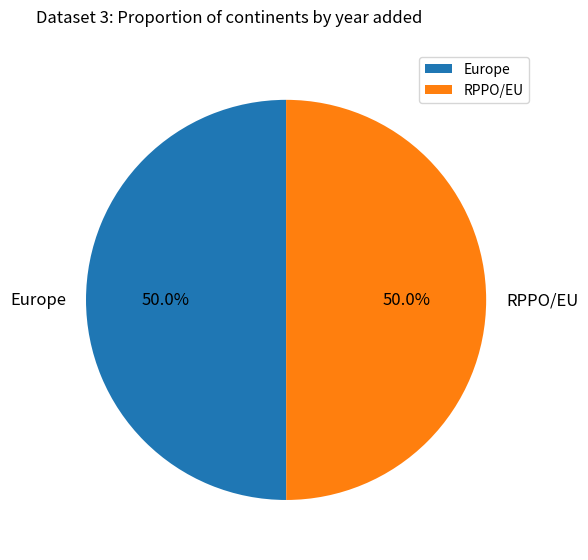

Approximately how many times larger is the value at RPPO/EU compared to Europe?

1.0